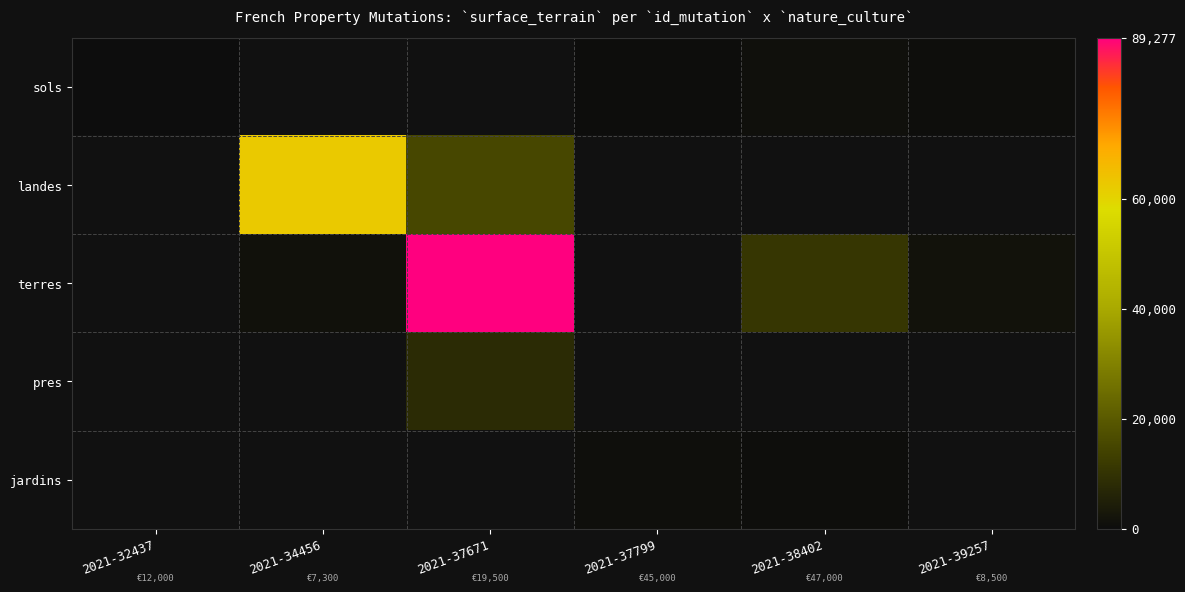

At which label does sols reach its peak?

2021-38402